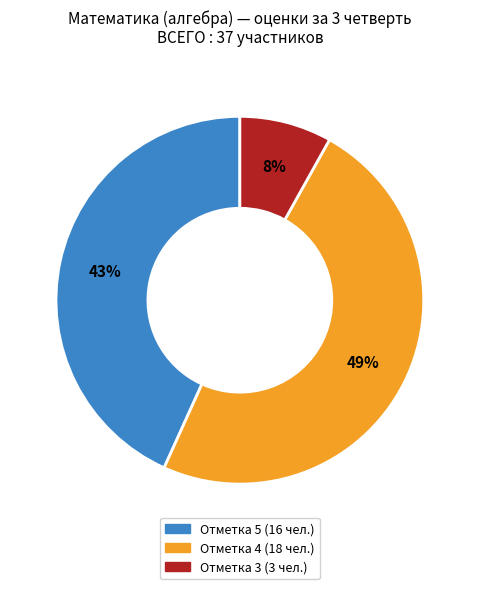

Is there any slice that represents more than half of the pie?

No